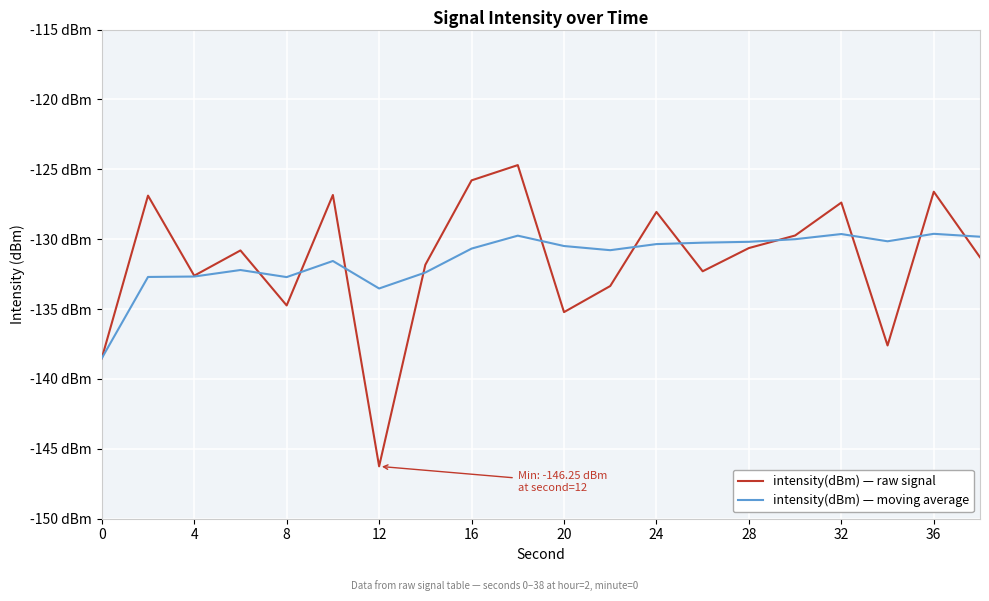

What is the difference between the second highest and second lowest values in the intensity(dBm) — raw signal series?

12.7